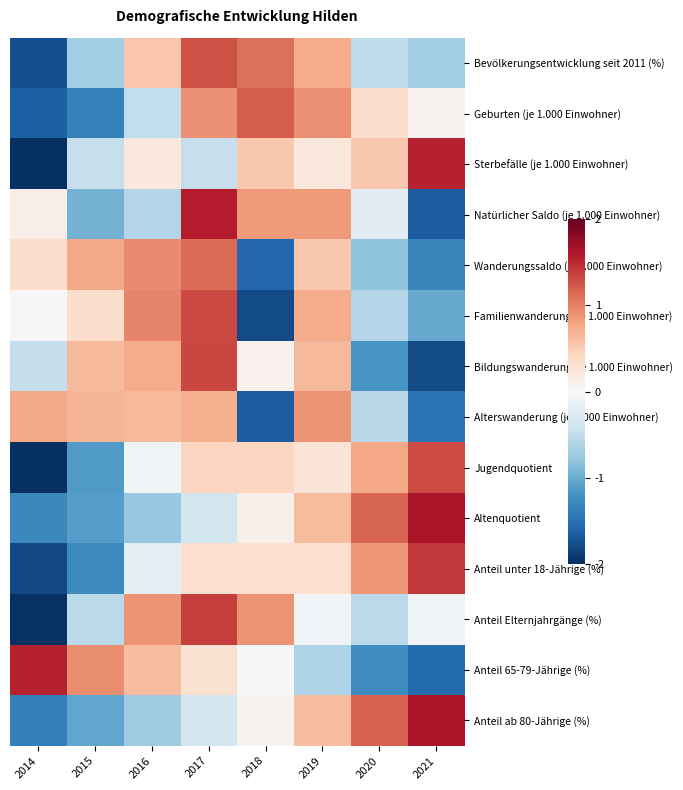

Which has a higher value, 2014 or 2017?

2017